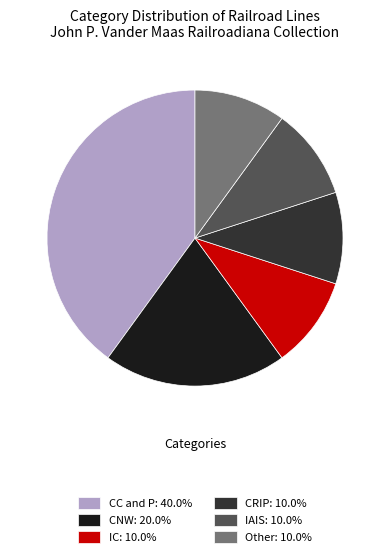

What is the ratio of the value at CNW: 20.0% to the value at CRIP: 10.0%?

2.0